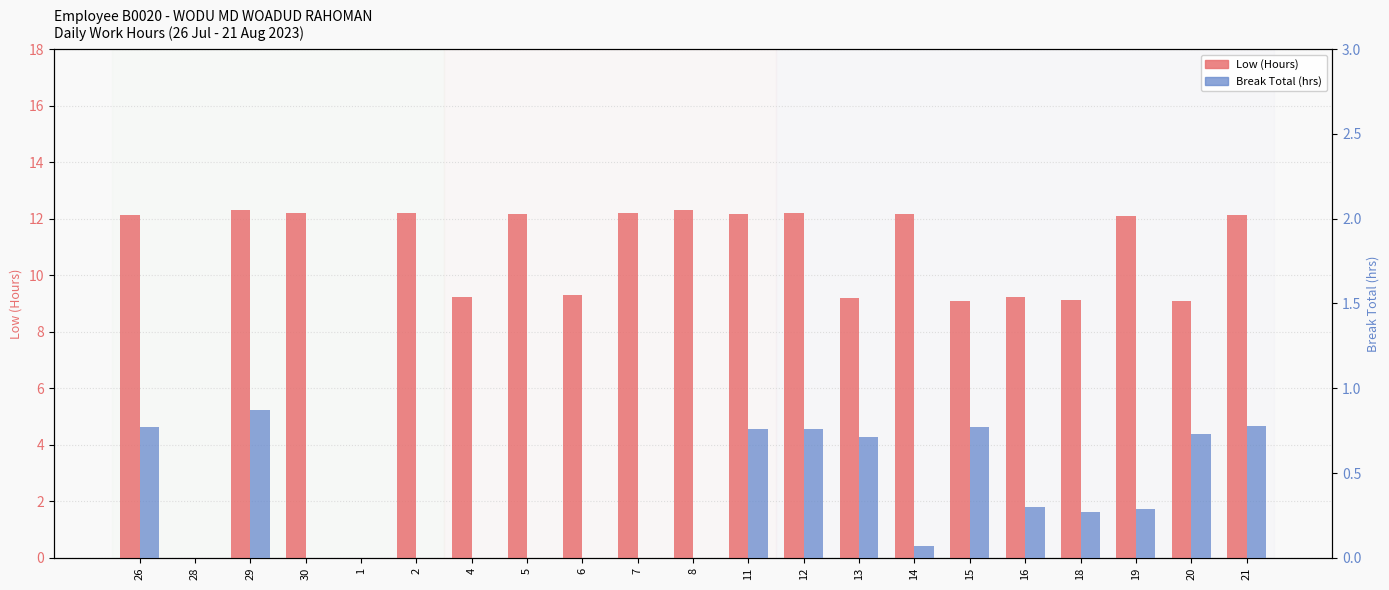

How many bars are there in total?

42